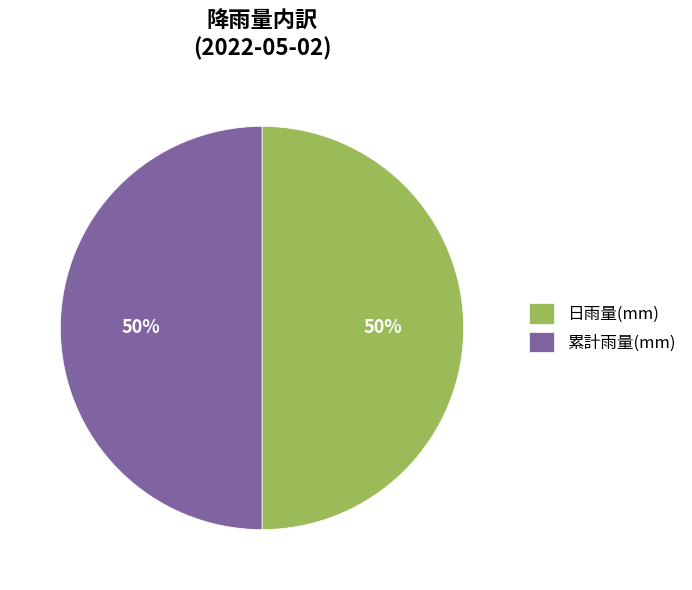

To the nearest percent, what is the combined percentage of 日雨量(mm) and 累計雨量(mm)?

100%